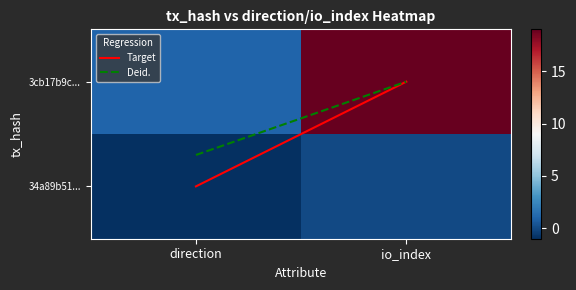

The 34a89b51bcfa9e82d628e1a290b88826d7257f2 series shows -2 at 0. True or false?

False